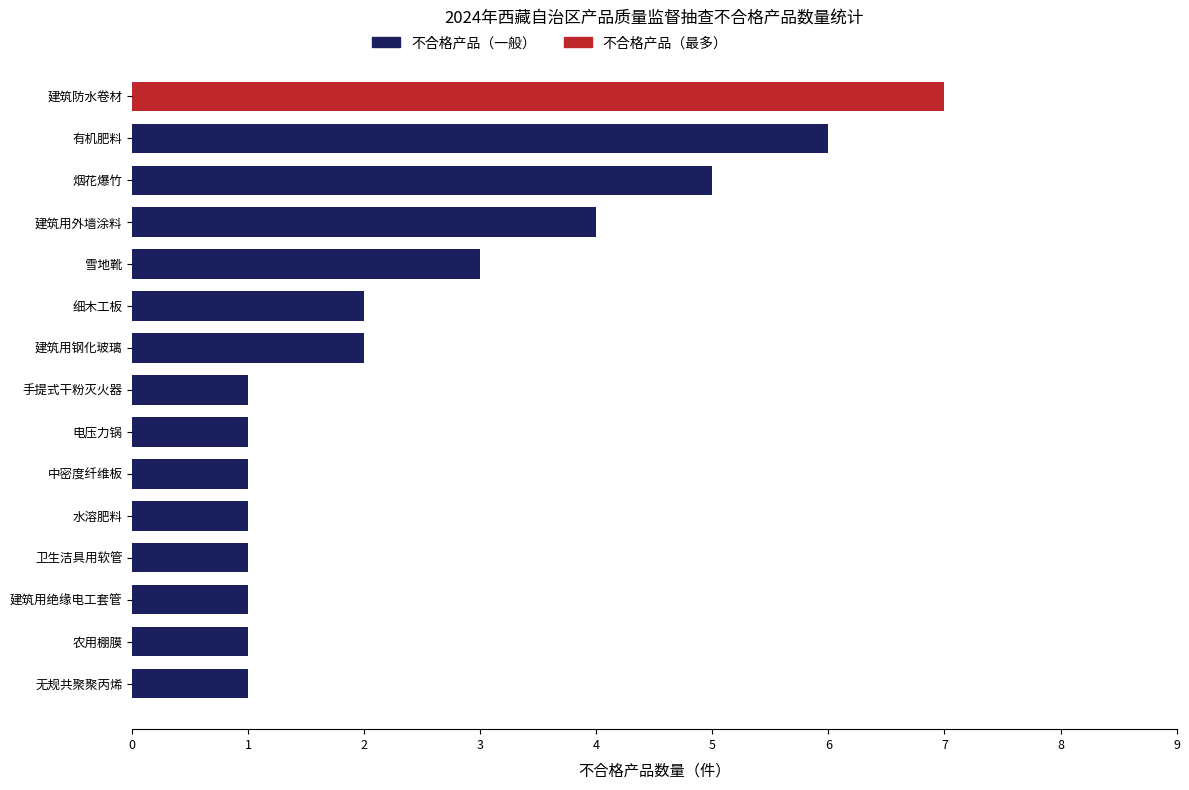

Reading bottom to top, list all the values displayed in this chart.

1	1	1	1	1	1	1	1	2	2	3	4	5	6	7